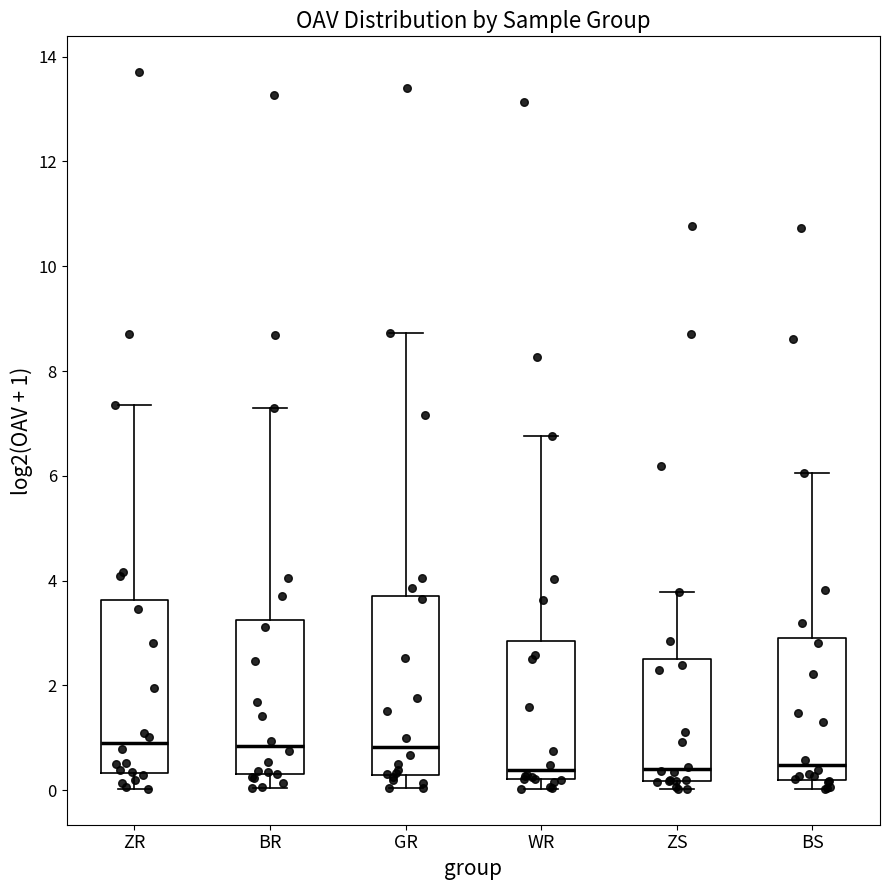

Where is the upper edge of the box for BS on the y-axis? The values are not printed on the chart, so give them approximately, as read against the axis.

3.0